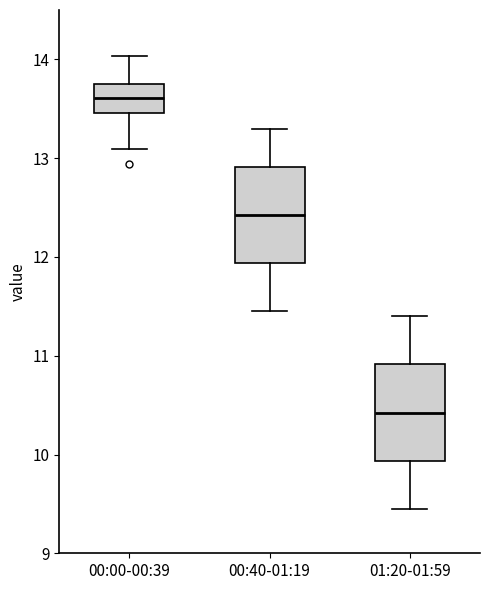

Which box's median line is the lowest?

01:20-01:59